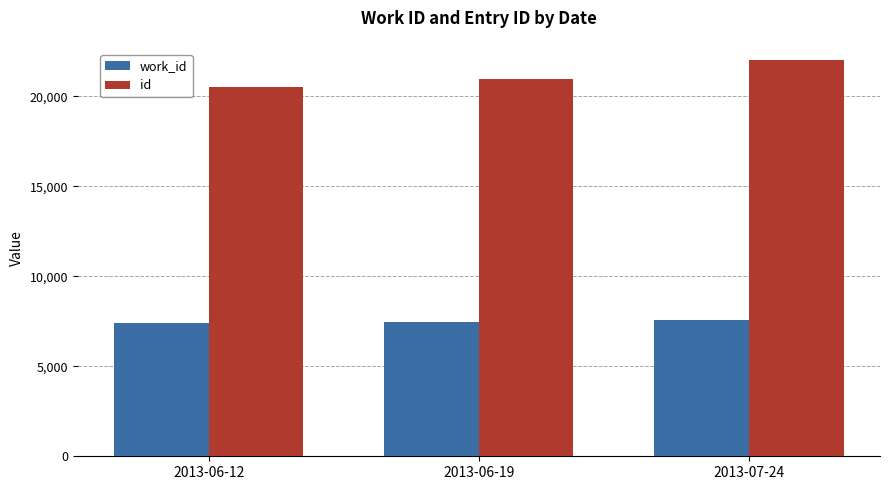

Which label corresponds to the largest value in the chart?

2013-07-24